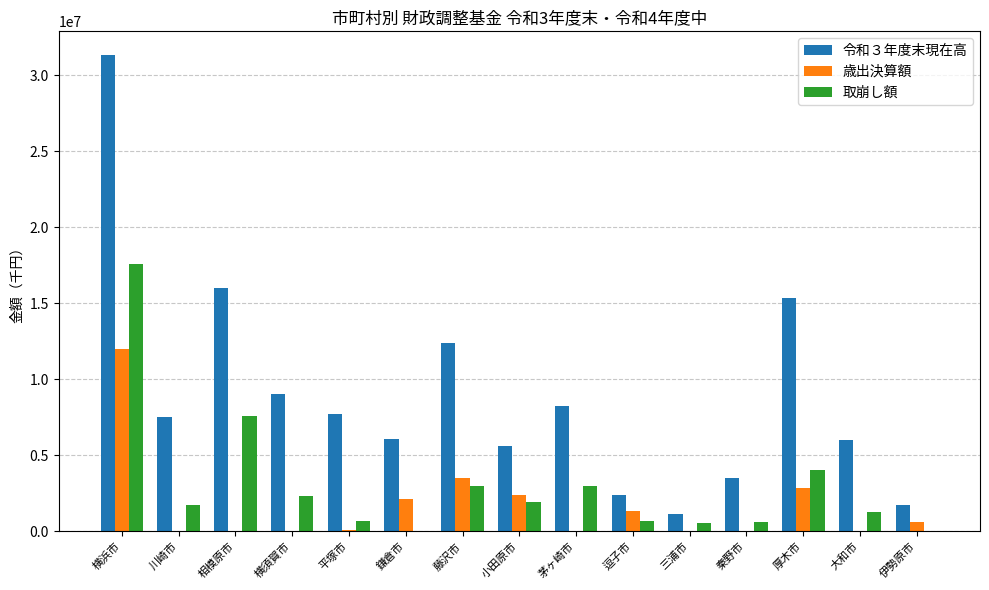

Which series has the widest spread of values?

令和３年度末現在高